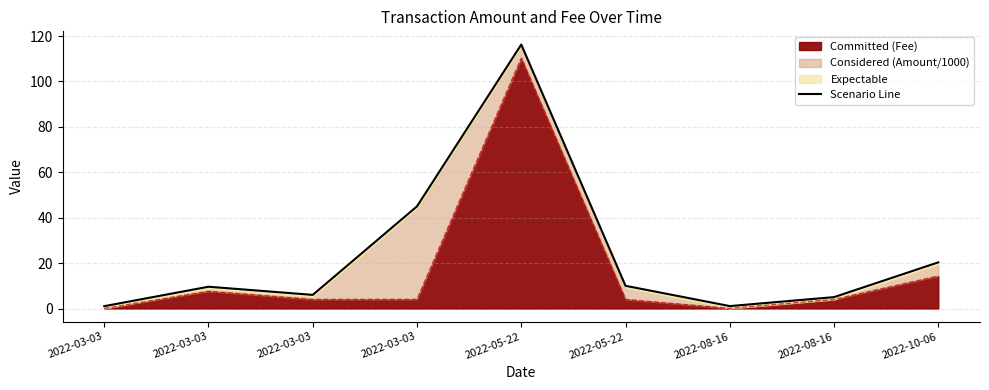

Reading right to left, extract all data points from this chart.

20.3	5.0	1.1	10.0	116.2	45.0	6.0	9.6	1.0